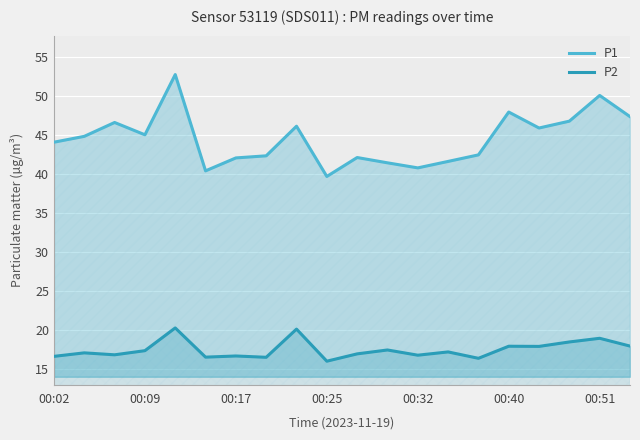

What is the difference between the maximum and minimum values in the P2 series?

4.3